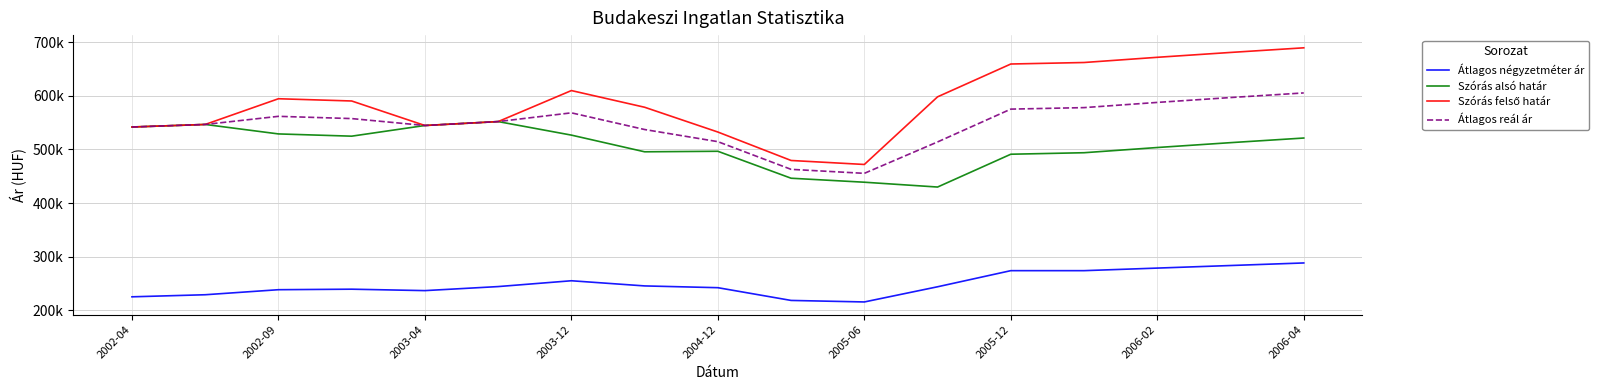

Reading left to right, extract all data points from this chart.

Átlagos négyzetméter ár: 225000	228869	238265	239239	236572	244106	254972	245335	242028	218245	215411	243733	273809	273809	278603	283396	288190
Szórás alsó határ: 541891	546658	528981	524783	544707	552010	526763	495623	496595	446295	438854	429861	491095	493894	503607	512682	521309
Szórás felső határ: 541891	546658	594639	590441	544707	552010	609897	578757	532511	479417	471976	598219	659453	662252	671965	681040	689667
Átlagos reál ár: 541891	546658	561810	557612	544707	552010	568330	537190	514553	462856	455415	514040	575274	578073	587786	596861	605488